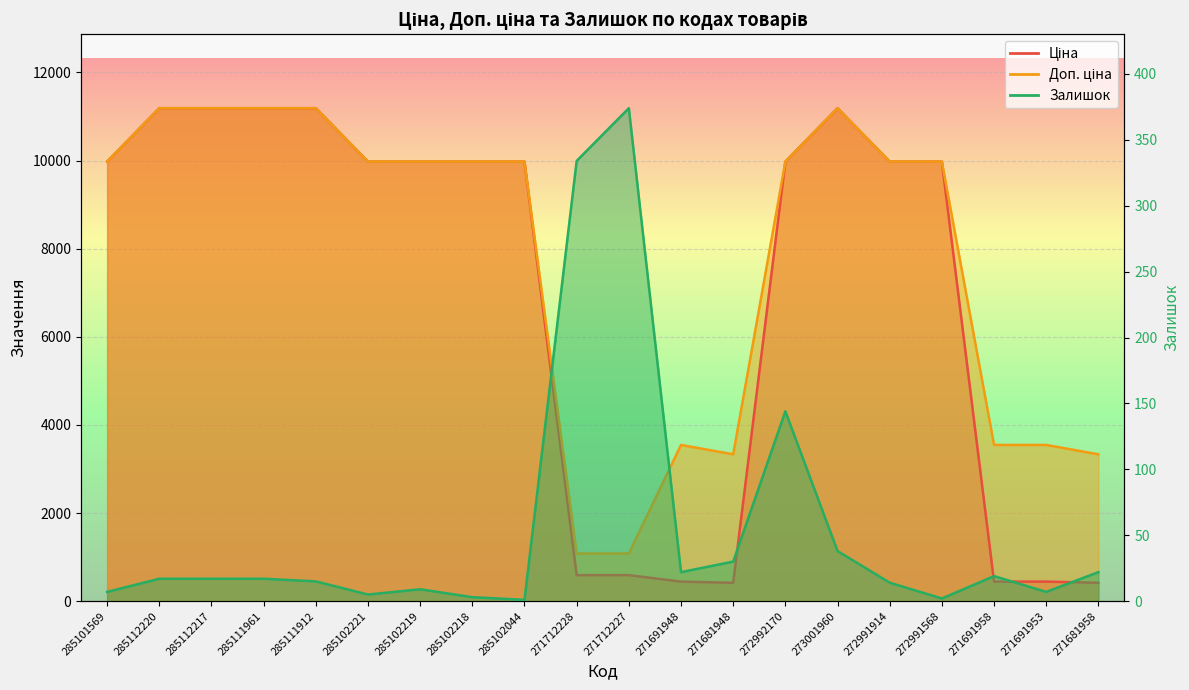

At which category is the sum across all series the highest?

273001960